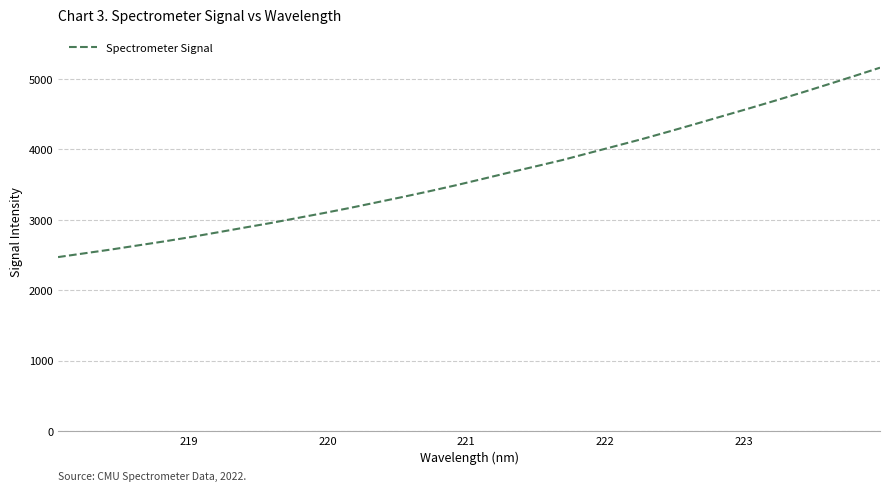

What is the maximum value shown in the chart?

5162.5